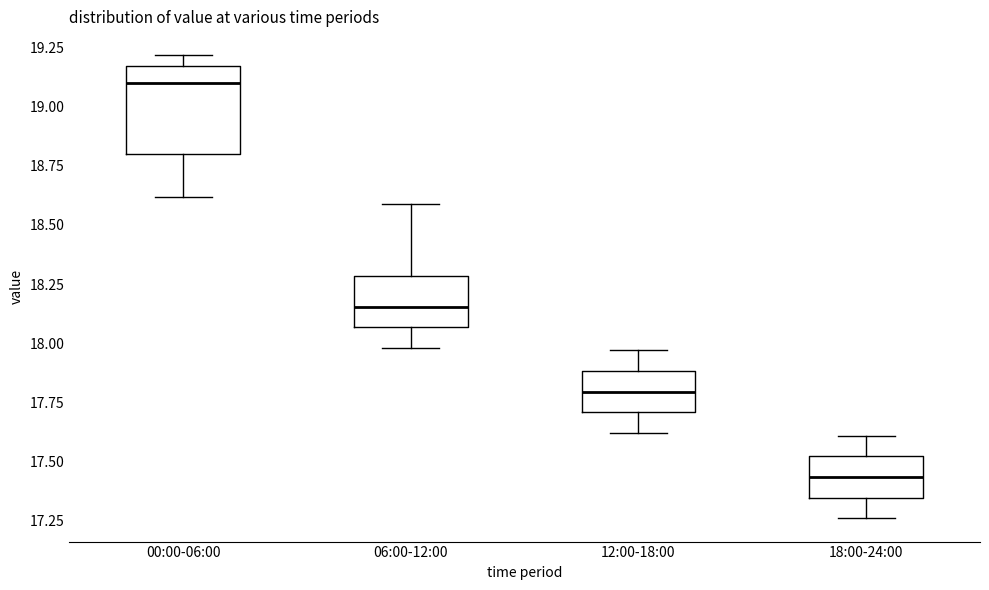

Which box has the lowest median line?

18:00-24:00